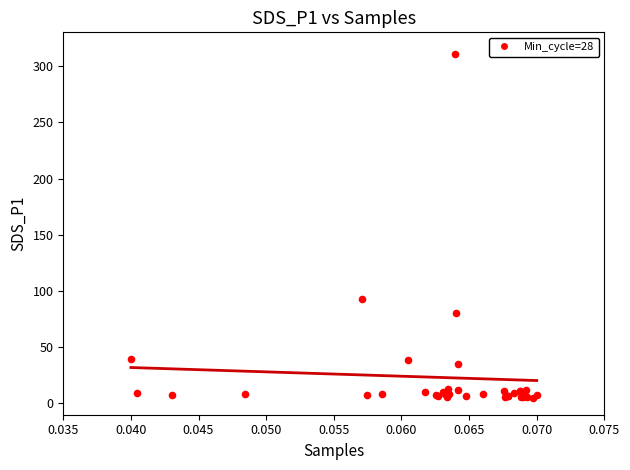

What Y value in the scatter plot is closest to 157?

93.0